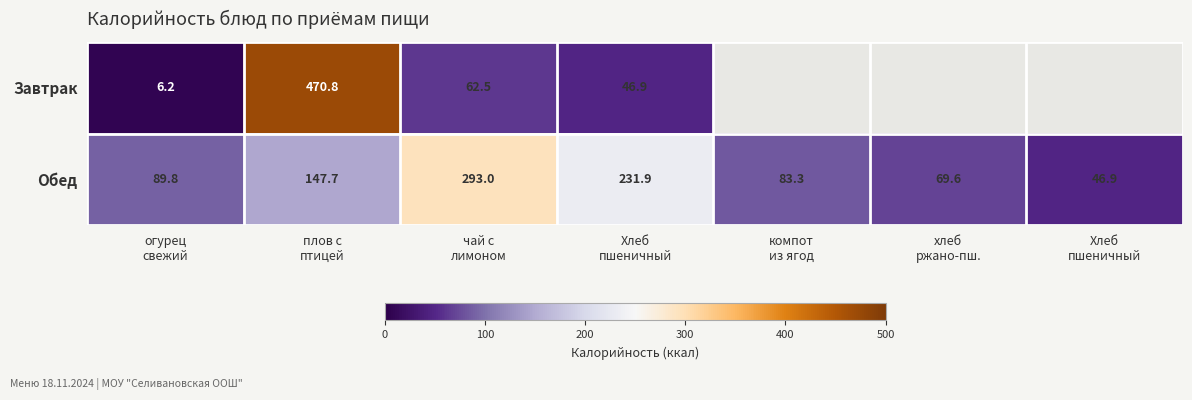

How many data points does each series have?

7